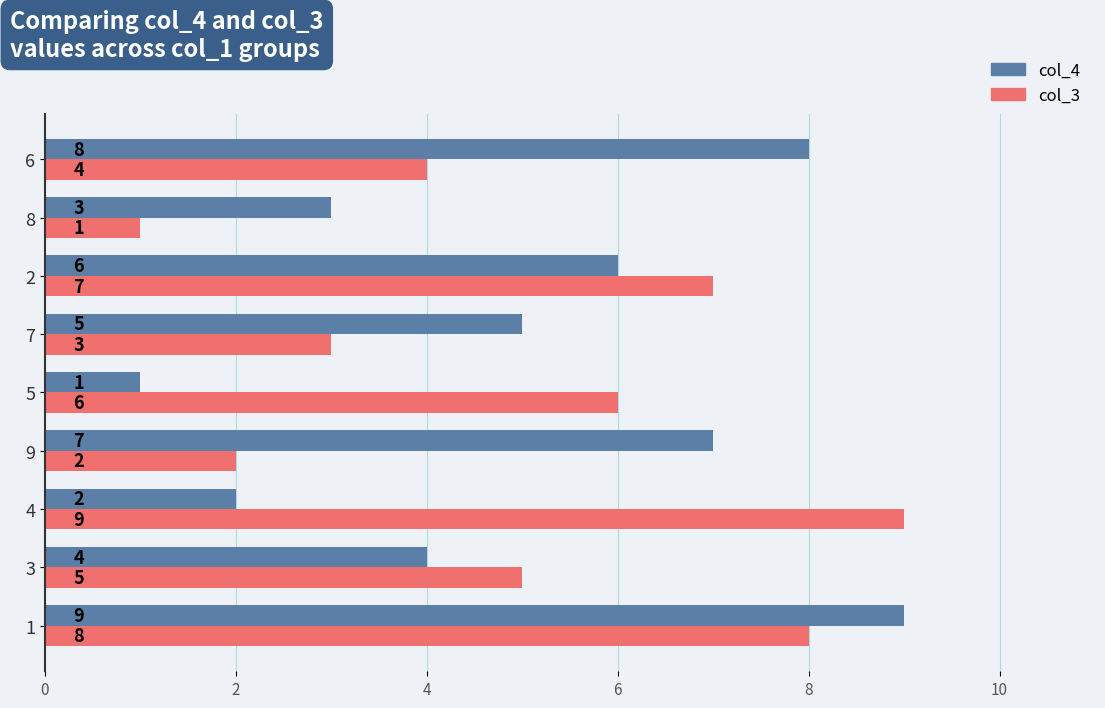

How many distinct data groups are displayed?

2